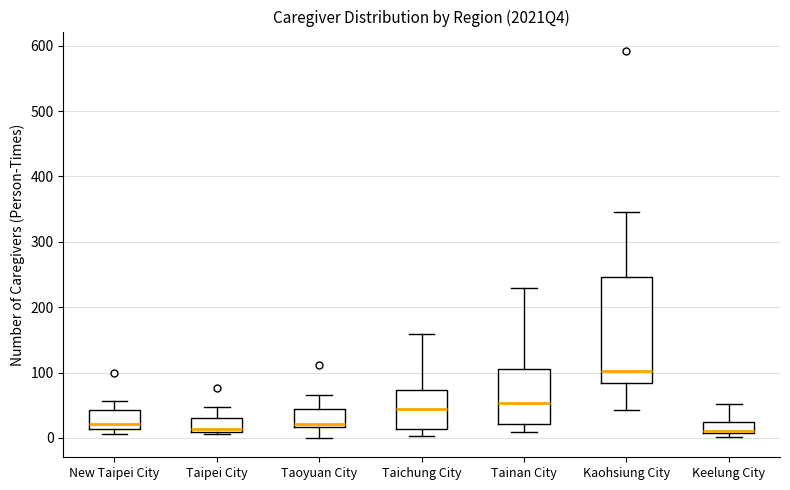

Reading left to right, read every box against the y-axis: the position of its median line, the range the box covers, and the ends of its whiskers. The values are not printed on the chart, so give them approximately, as read against the axis.

New Taipei City: median 20, box 10 to 40, whiskers 10 (just below the box's lower edge) to 60
Taipei City: median 10 (just above the box's lower edge), box 10 to 30, whiskers 10 to 50
Taoyuan City: median 20 (just above the box's lower edge), box 20 to 50, whiskers 0 to 70
Taichung City: median 40, box 10 to 70, whiskers 0 to 160
Tainan City: median 50, box 20 to 110, whiskers 10 to 230
Kaohsiung City: median 100, box 80 to 250, whiskers 40 to 350
Keelung City: median 10 (just above the box's lower edge), box 10 to 30, whiskers 0 to 50